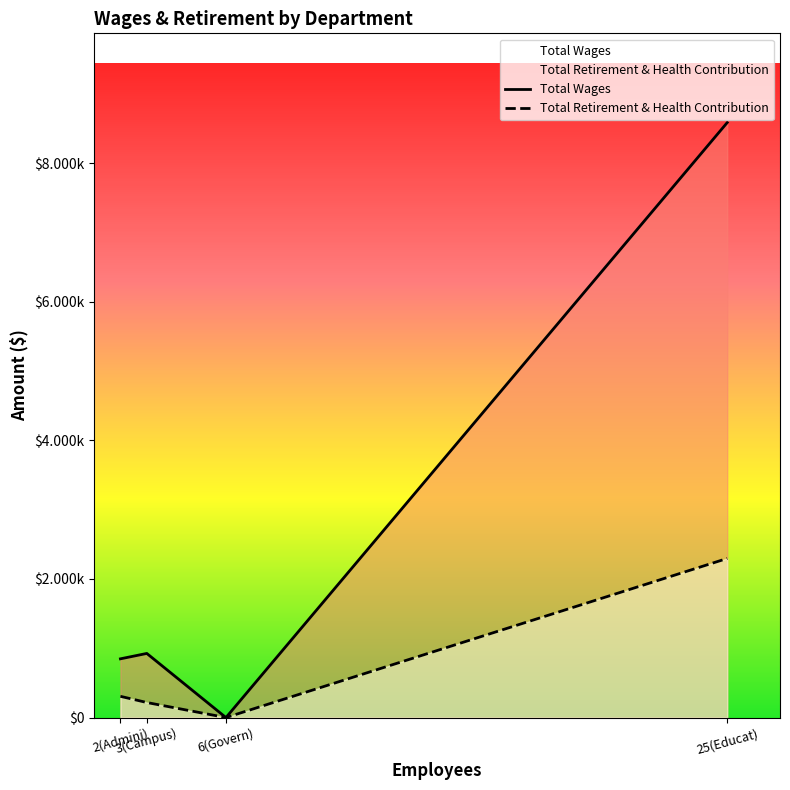

True or false: Total Retirement & Health Contribution has more than 0 interior local peaks.

False